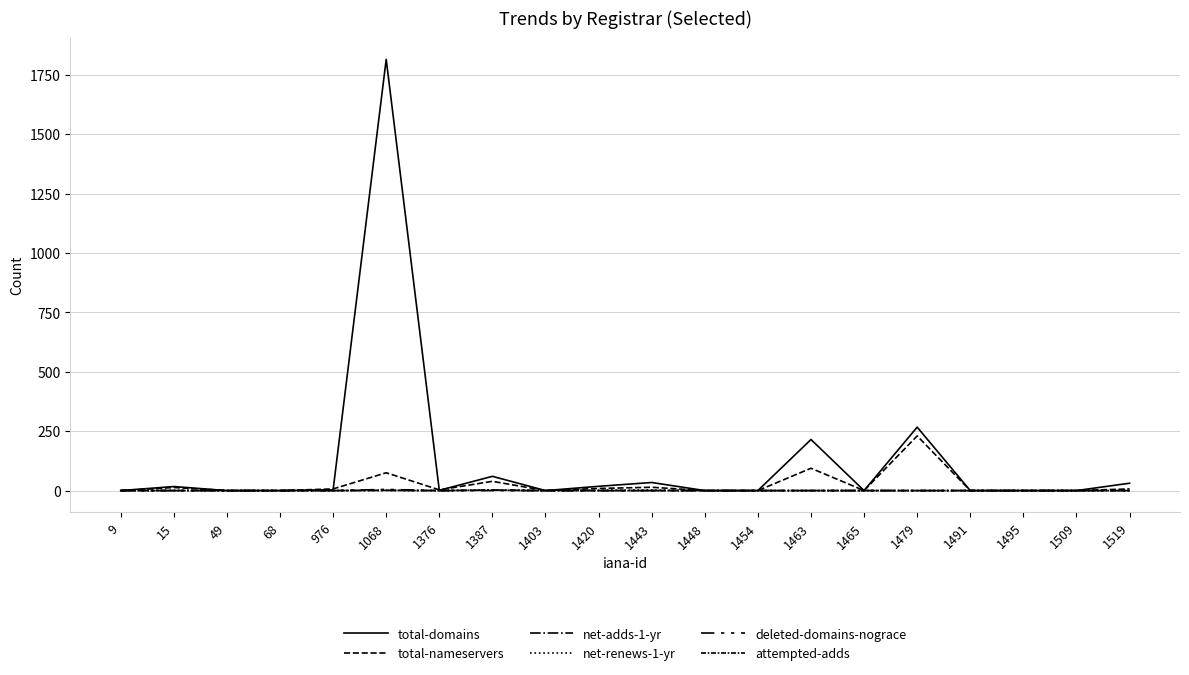

The value of attempted-adds at 1387 is 2. True or false?

True